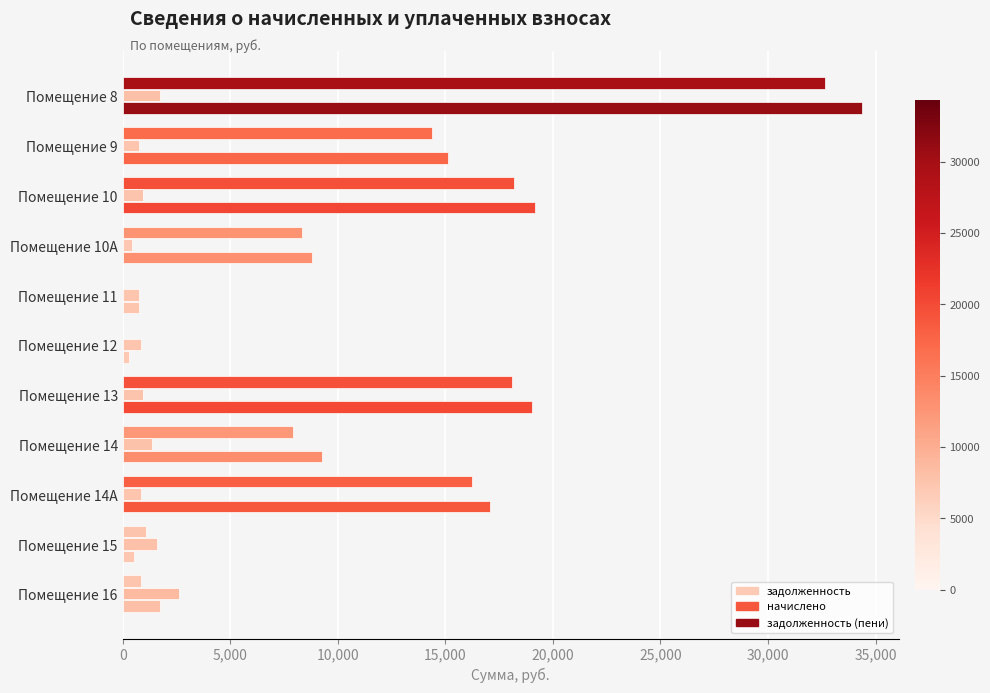

List the series in order of their peak value, lowest first.

начислено, задолженность, задолженность (пени)